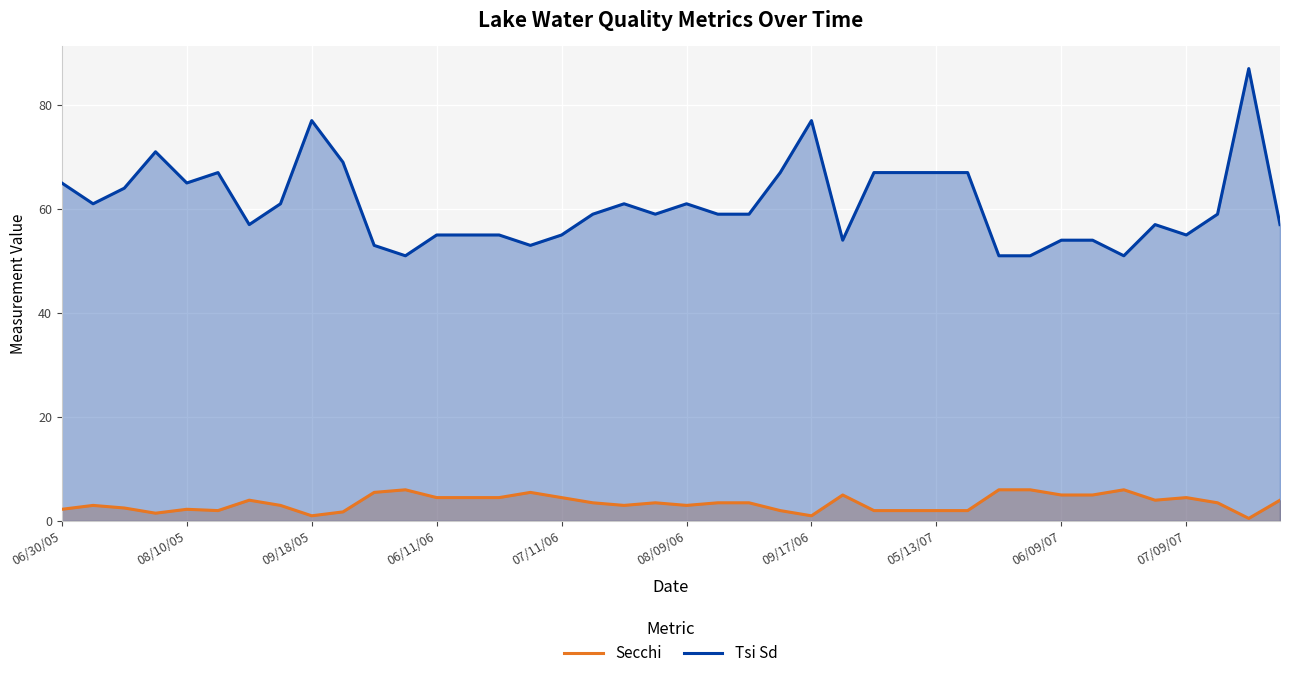

List the series in order of their peak value, lowest first.

Secchi, Tsi Sd